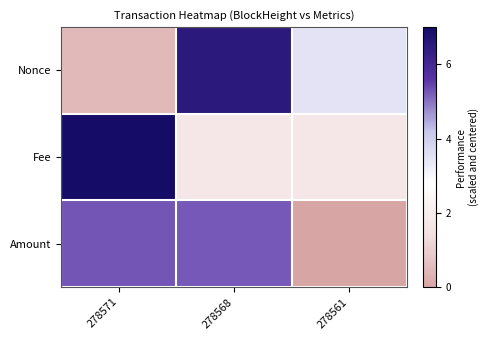

Between 278571 and 278568, which series saw the biggest shift?

Nonce